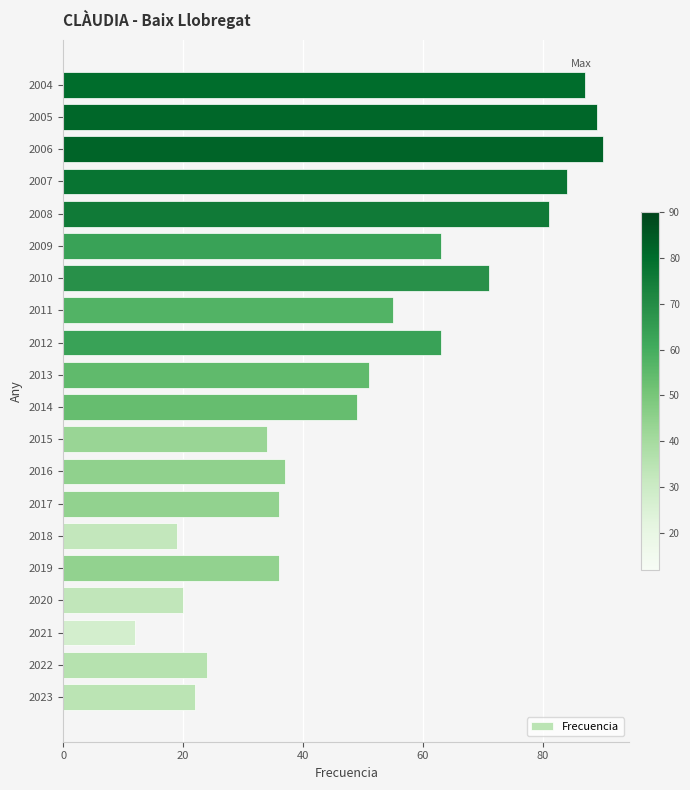

Which label corresponds to the smallest value in the chart?

2021